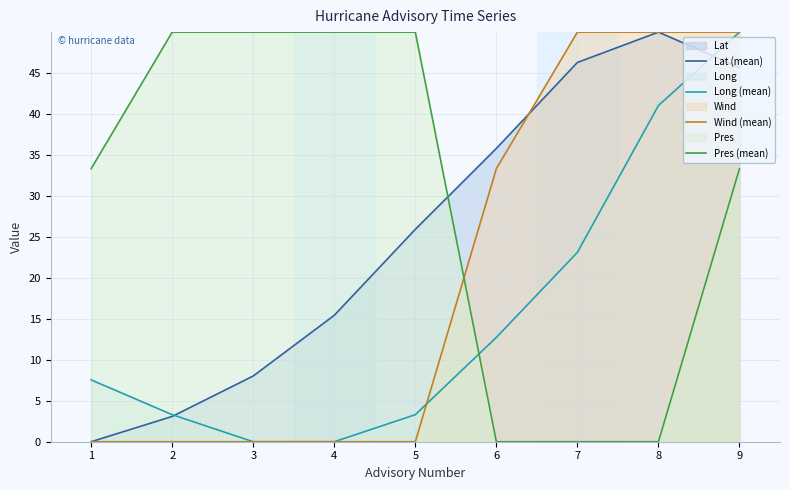

What is the difference between the maximum and minimum values in the Lat (mean) series?

50.0